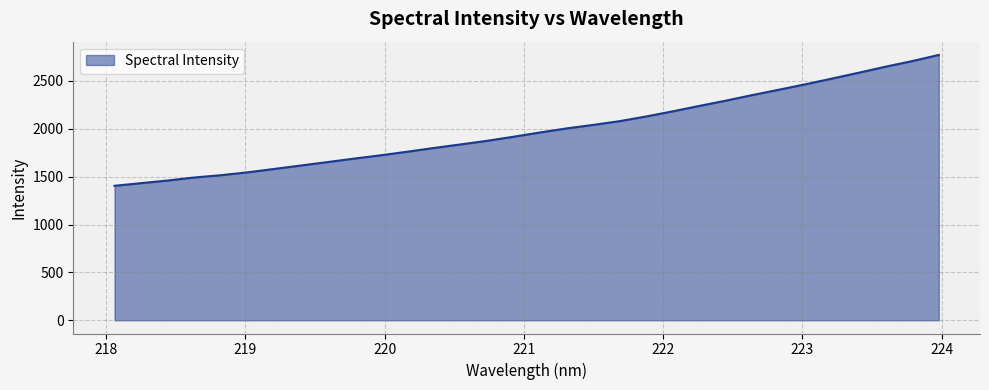

What is the greatest value displayed?

2771.8